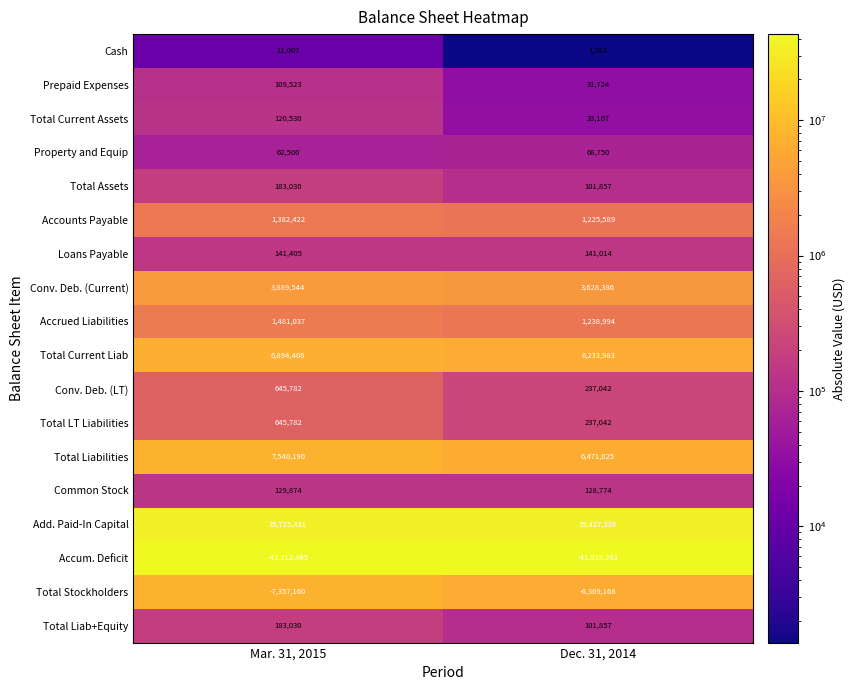

Where is Loans Payable nearest to the value 141209?

Dec. 31, 2014